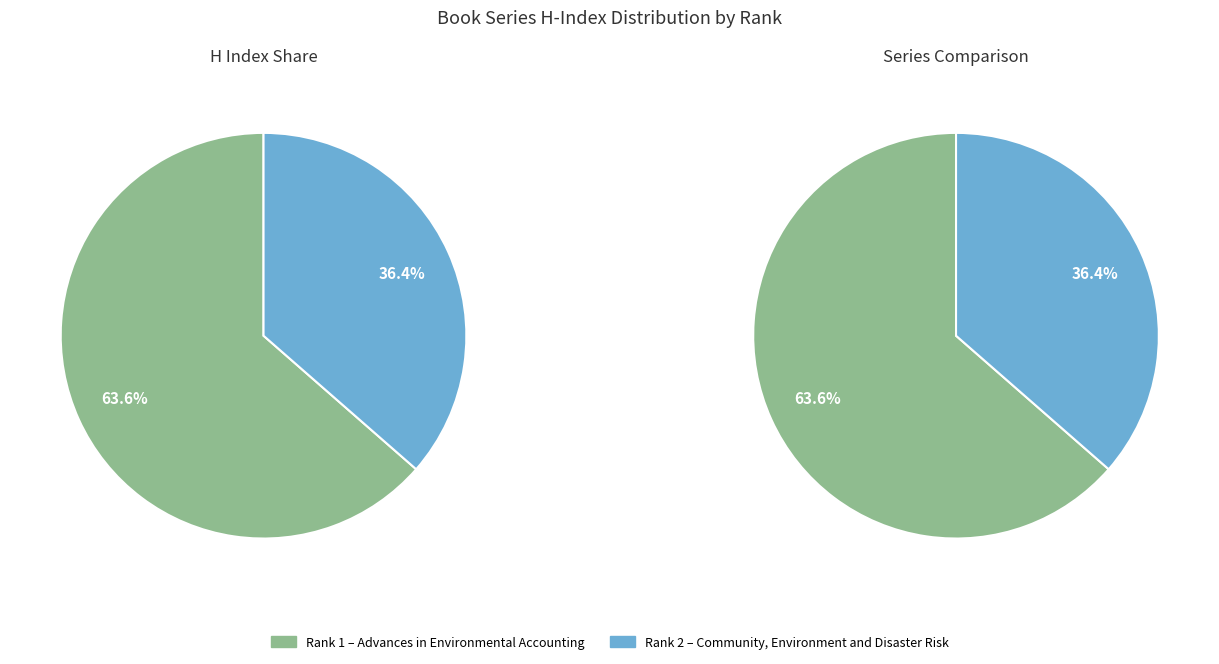

Count the number of slices in the pie.

2